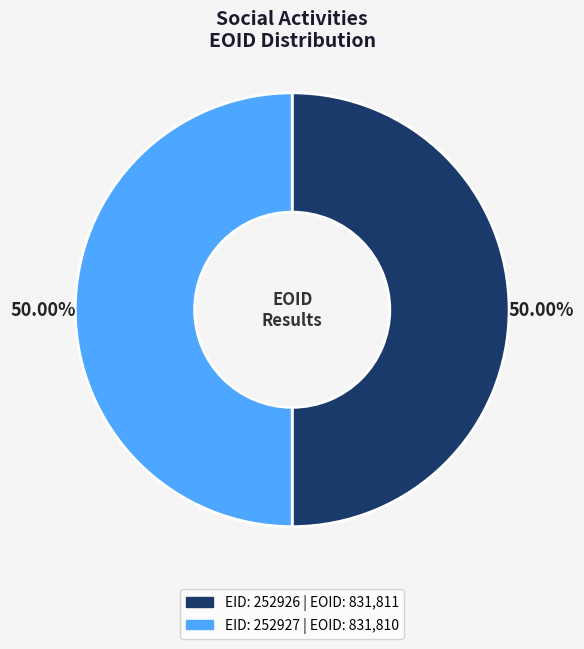

What is the ratio of the value at EID: 252926 | EOID: 831,811 to the value at EID: 252927 | EOID: 831,810?

1.0